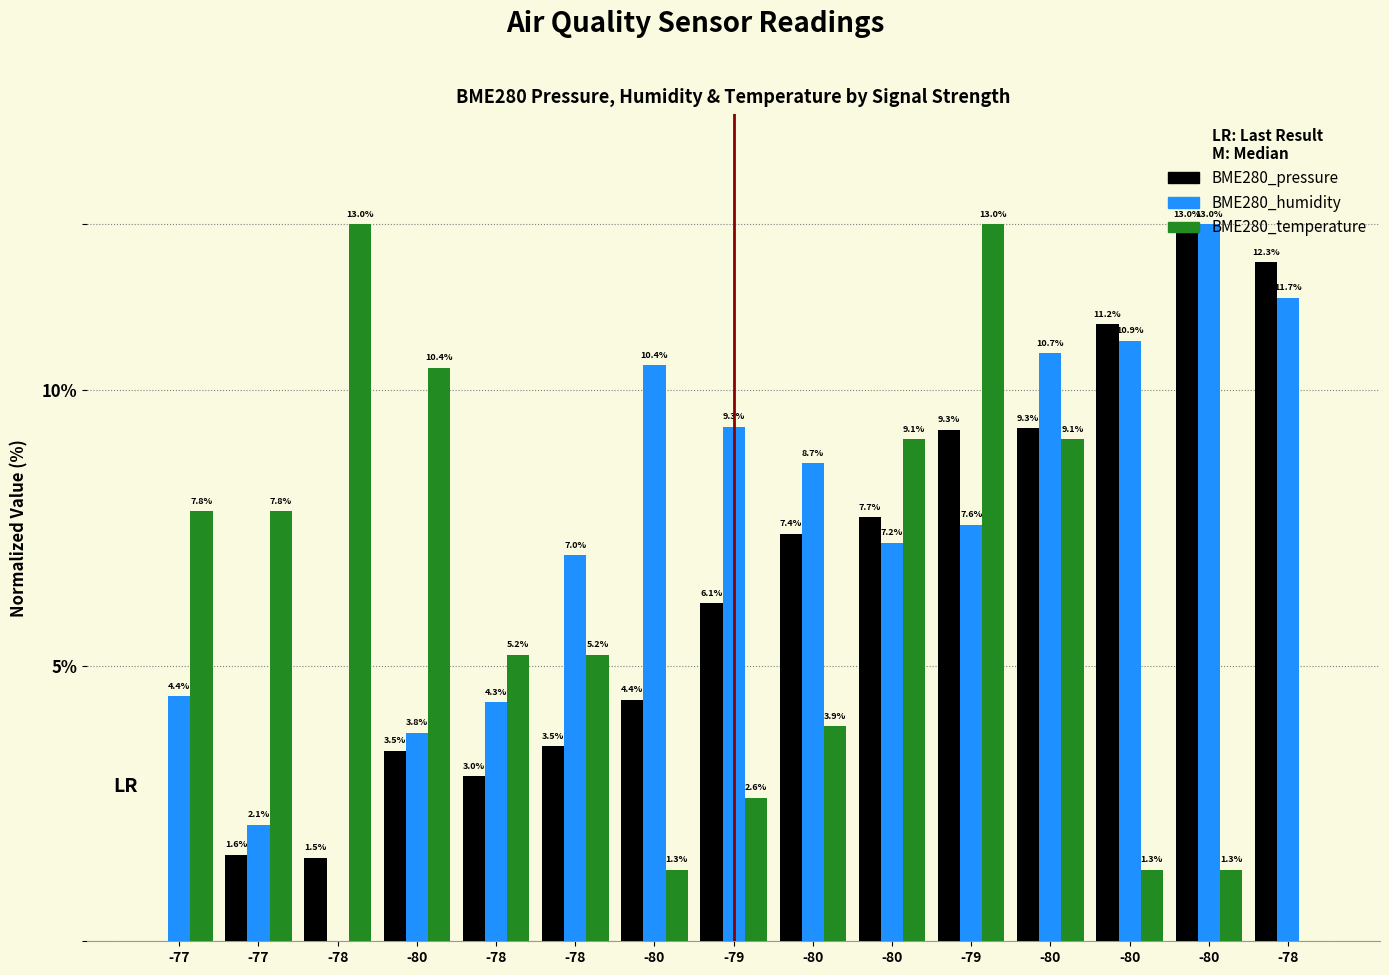

Reading left to right, extract all data points from this chart.

BME280_pressure: 0.0	1.6	1.5	3.5	3.0	3.5	4.4	6.1	7.4	7.7	9.3	9.3	11.2	13.0	12.3
BME280_humidity: 4.4	2.1	0.0	3.8	4.3	7.0	10.4	9.3	8.7	7.2	7.6	10.7	10.9	13.0	11.7
BME280_temperature: 7.8	7.8	13.0	10.4	5.2	5.2	1.3	2.6	3.9	9.1	13.0	9.1	1.3	1.3	0.0